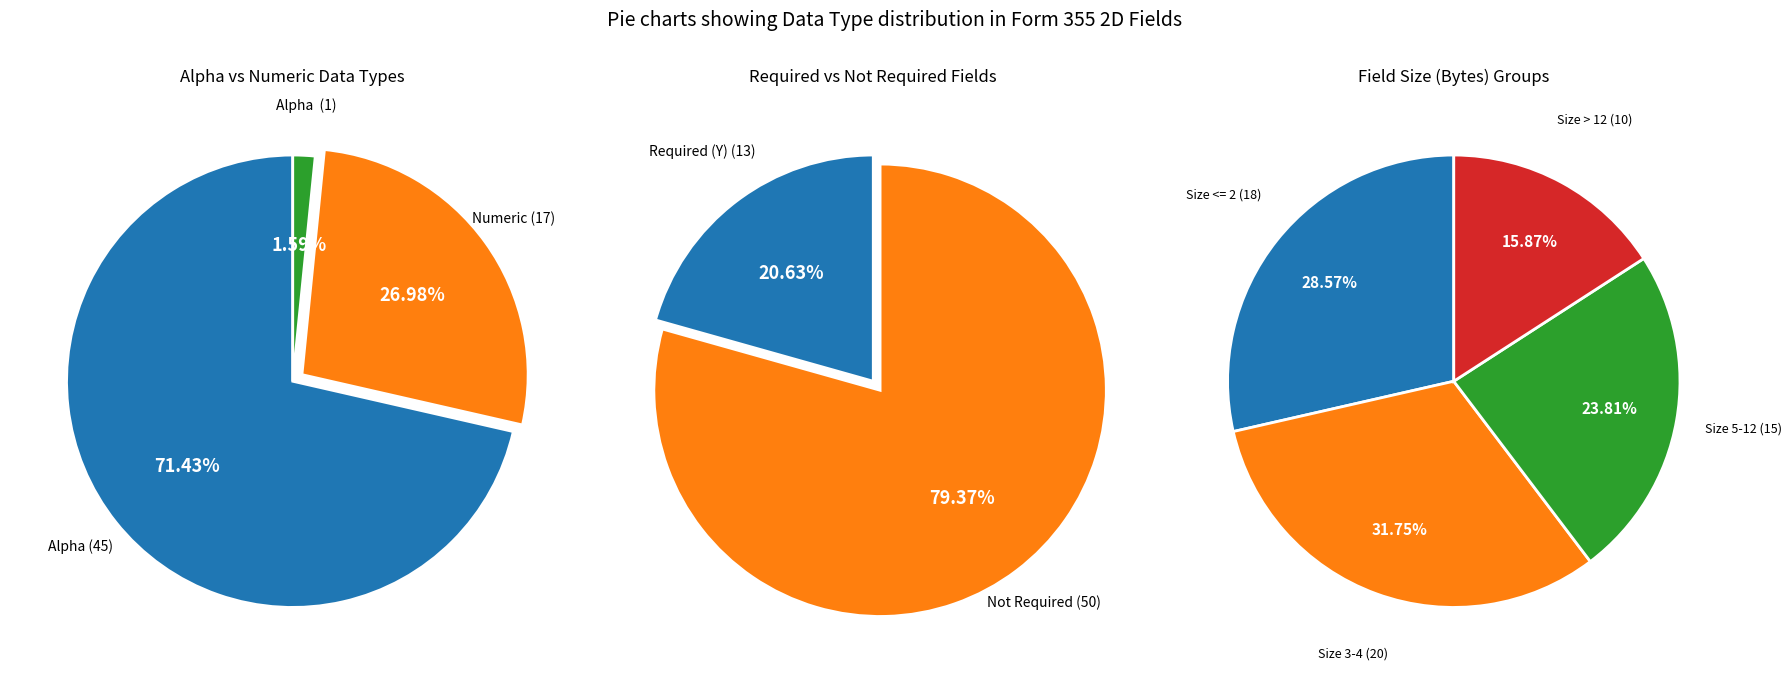

The Numeric slice represents 27% of the pie. True or false?

True